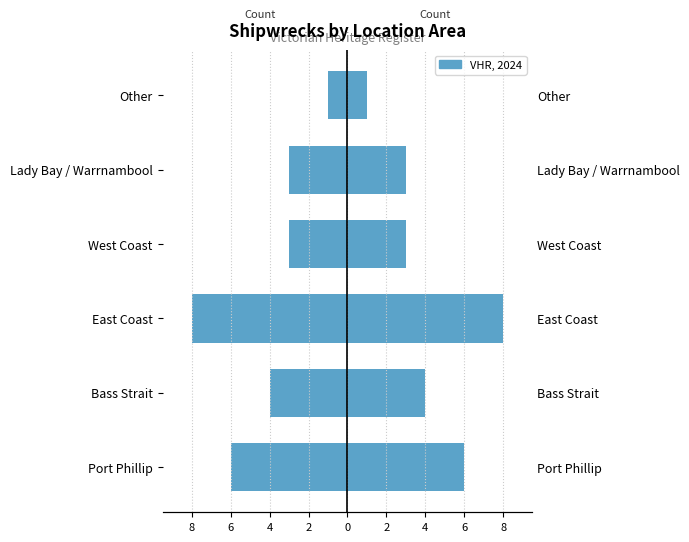

Which series has the largest total across all categories?

Right (count)